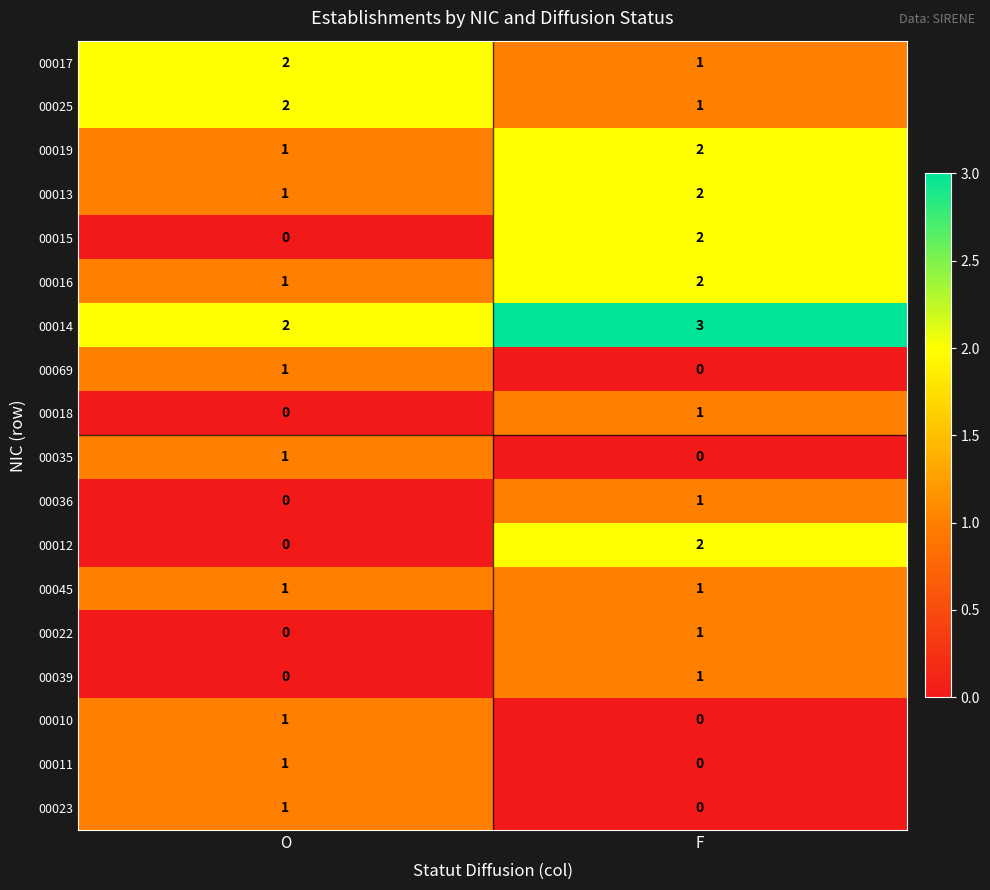

Is the value of 00022 at F greater than the value of 00011 at F?

Yes